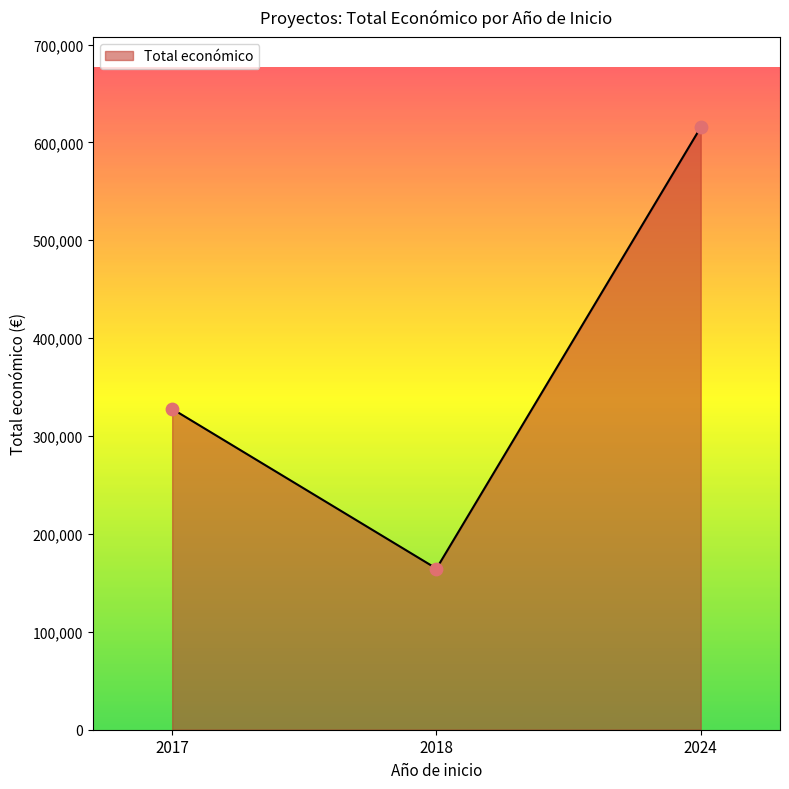

Approximately how many times larger is the value at 2017 compared to 2024?

0.5